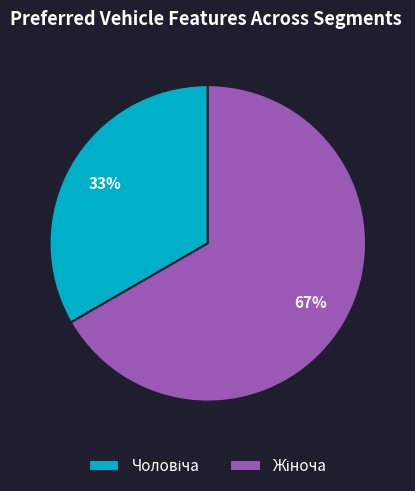

Does any single category account for the majority?

Yes